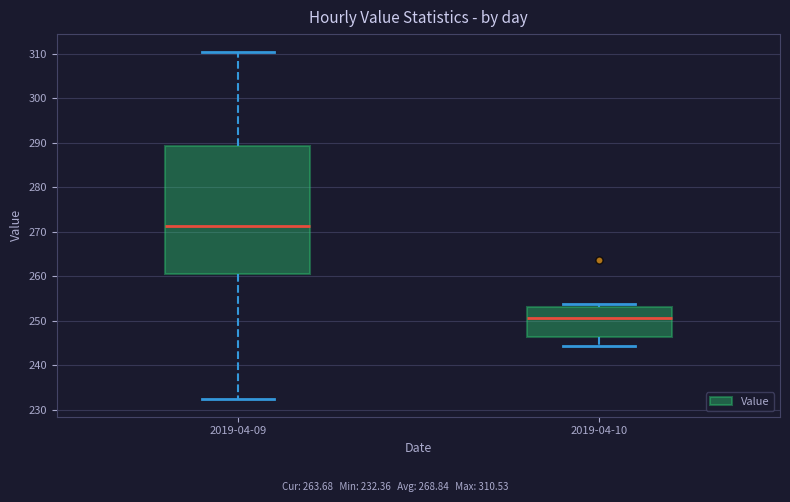

Reading left to right, read every box against the y-axis: the position of its median line, the range the box covers, and the ends of its whiskers. The values are not printed on the chart, so give them approximately, as read against the axis.

2019-04-09: median 271, box 260 to 289, whiskers 232 to 311
2019-04-10: median 251, box 246 to 253, whiskers 244 to 254